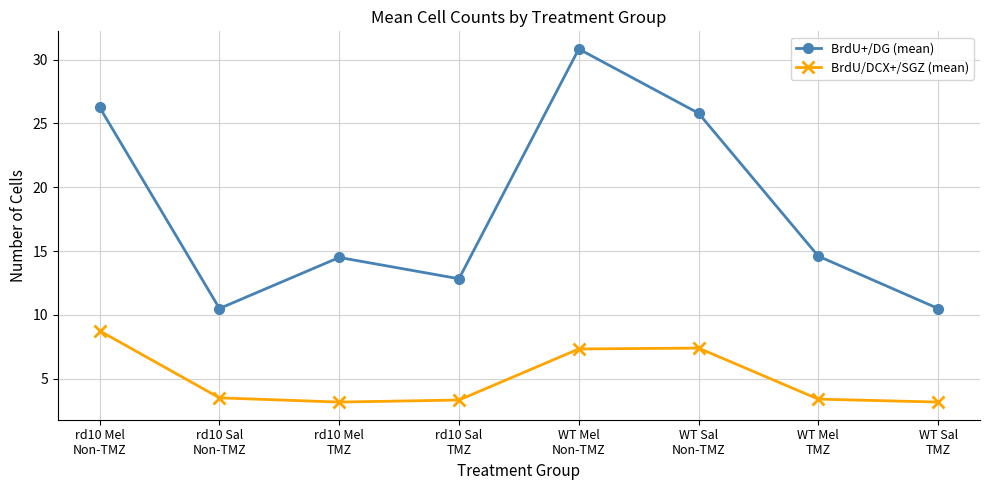

True or false: BrdU+/DG (mean) and BrdU/DCX+/SGZ (mean) cross at least once.

False